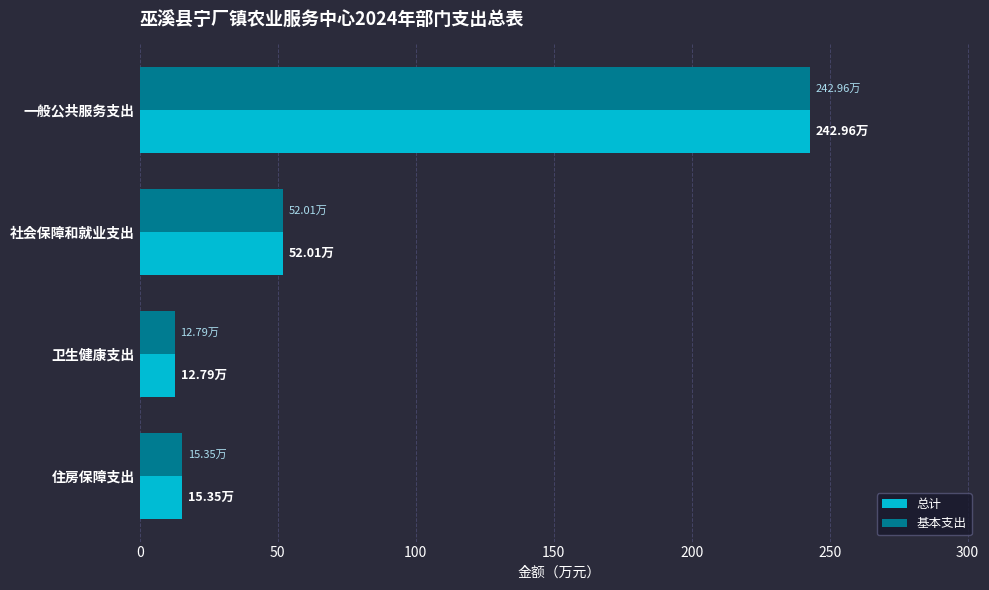

What is the smallest value displayed?

12.8